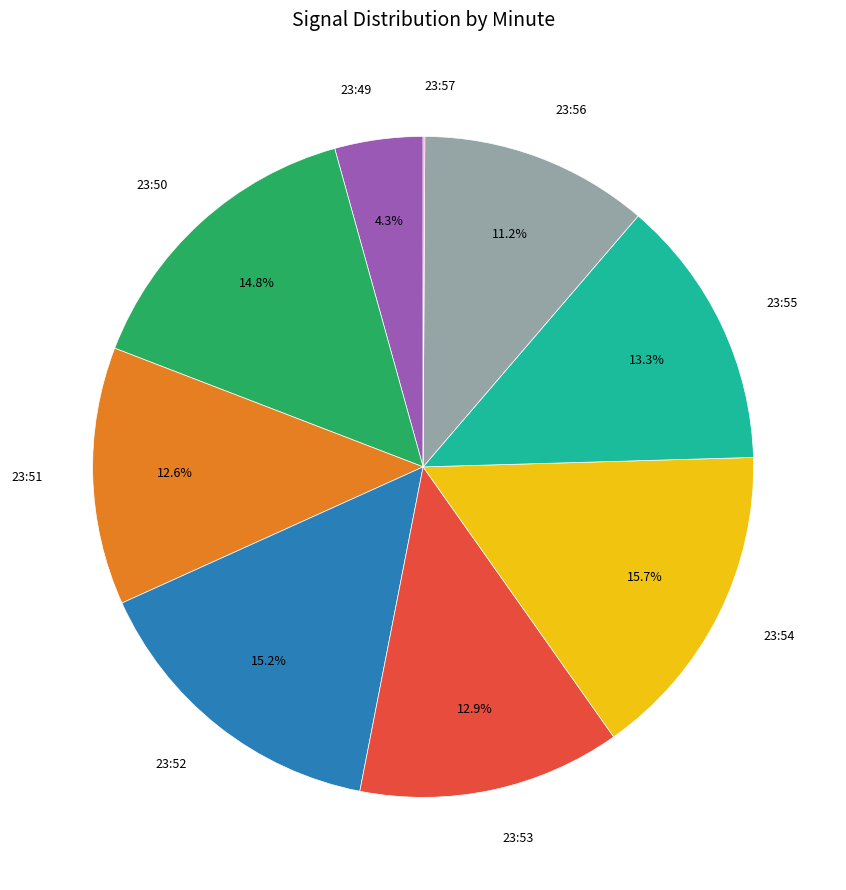

Do 23:50 and 23:54 together represent more than half of the pie?

No